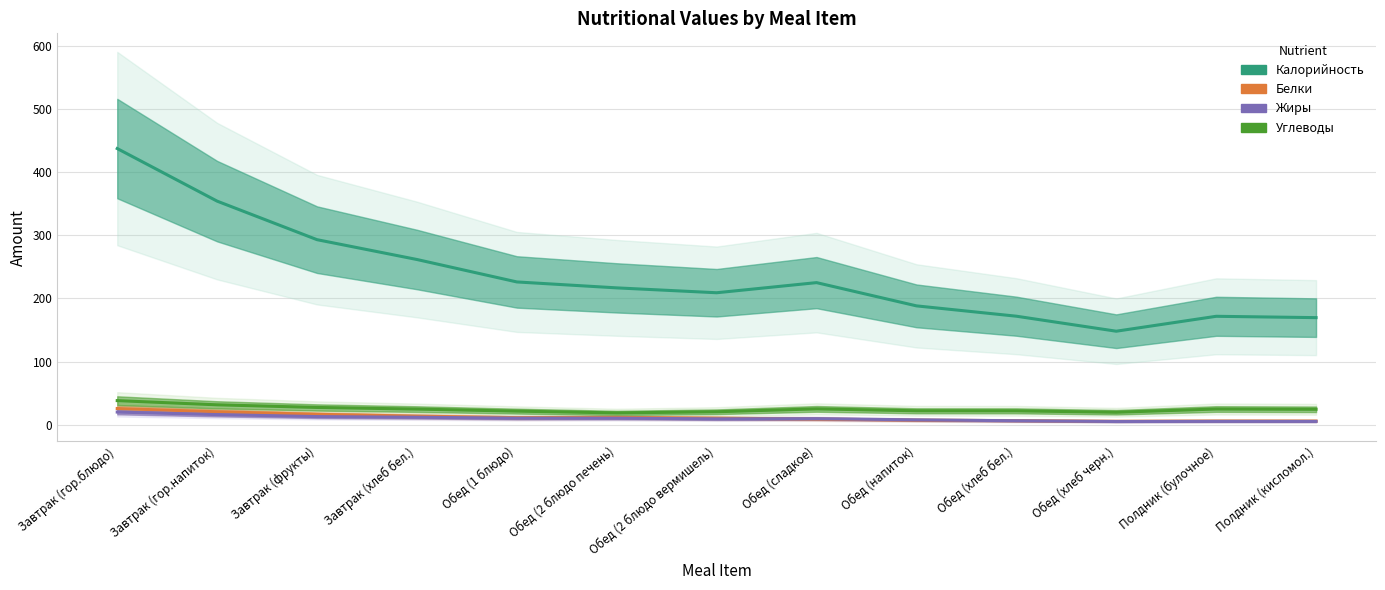

What is the difference between the second highest and minimum values in the Калорийность series?

205.8